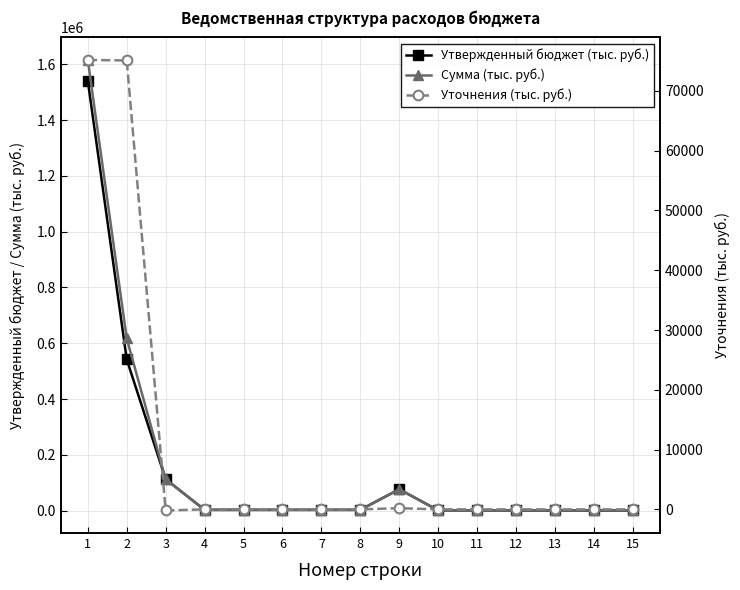

What is the difference between the Утвержденный бюджет (тыс. руб.) values at 9 and 12?

75938.0